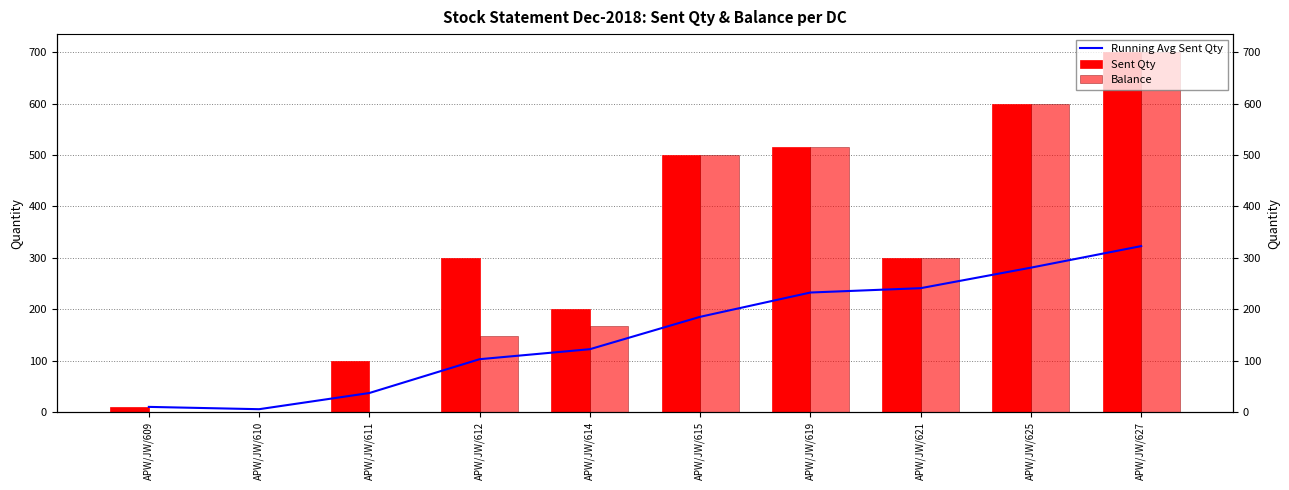

Which series has the widest spread of values?

Balance